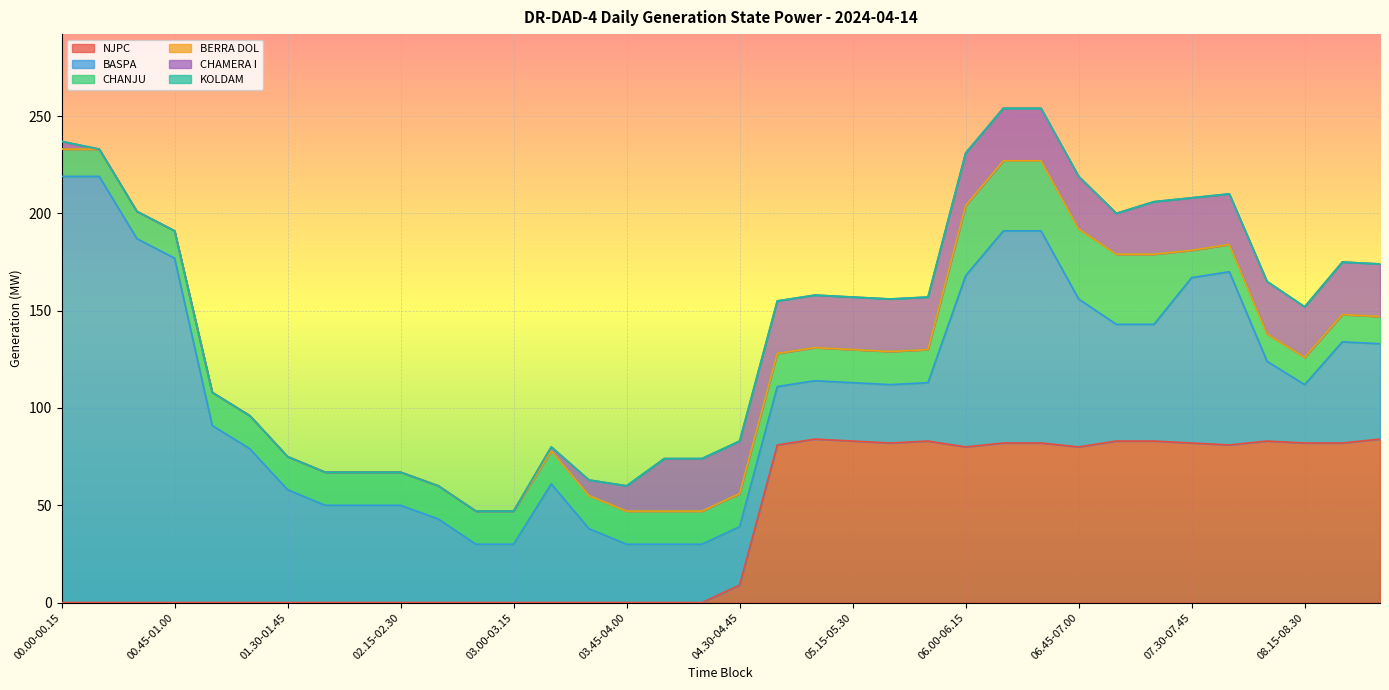

Rank the series by their maximum value, from lowest to highest.

BERRA DOL, KOLDAM, CHAMERA I, CHANJU, NJPC, BASPA